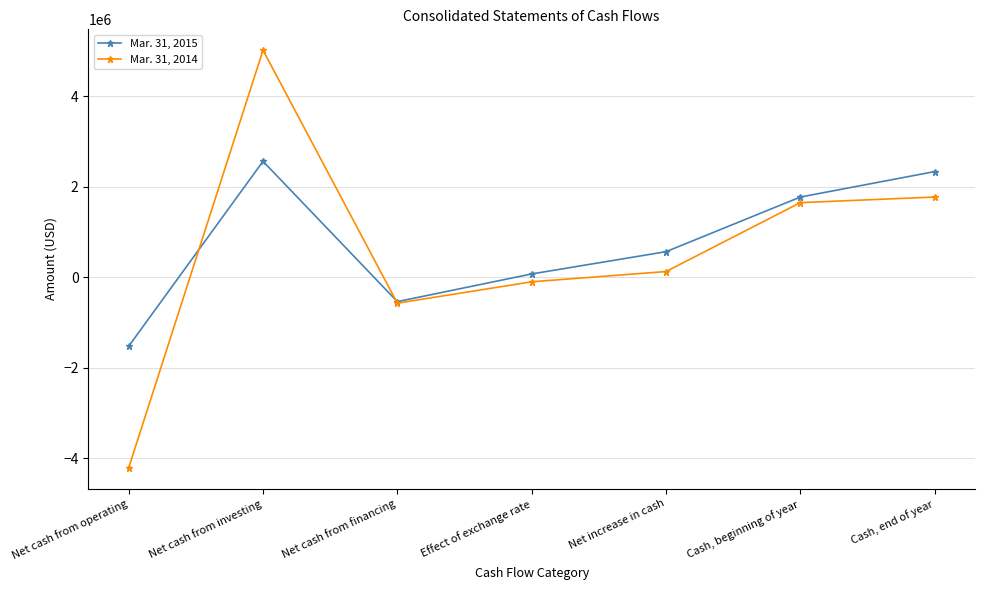

Is it true that Mar. 31, 2014 equals 1770206 at Cash, end of year?

True